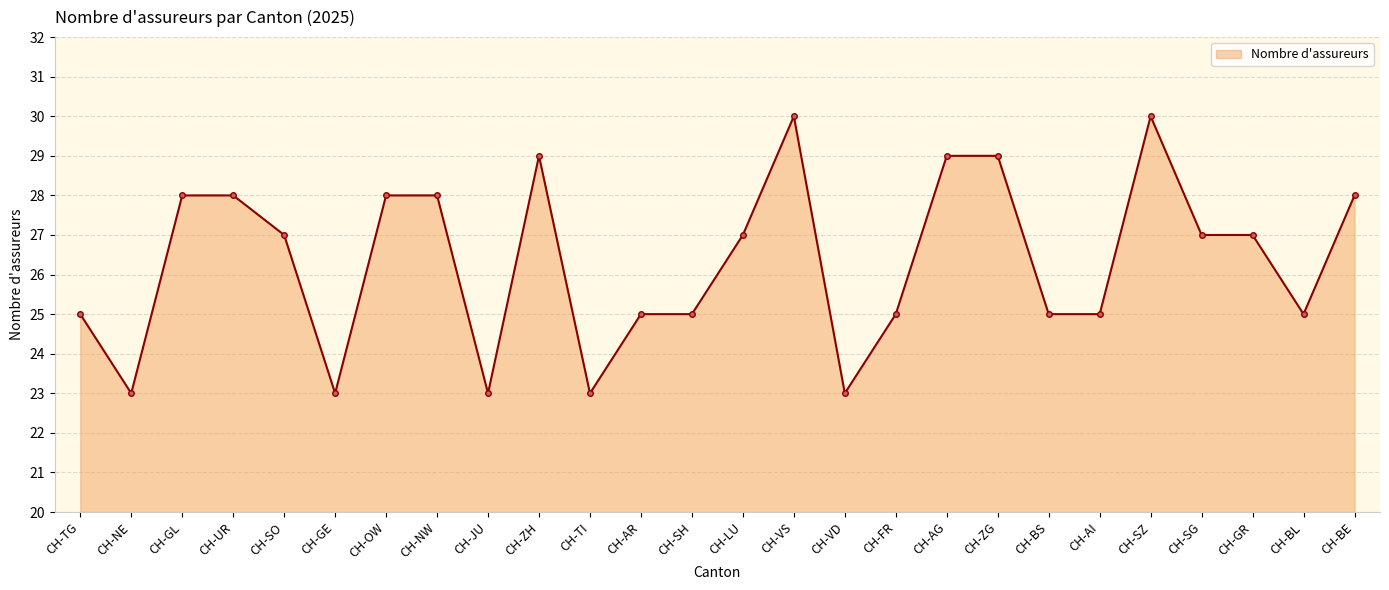

What position from the right is CH-JU?

18